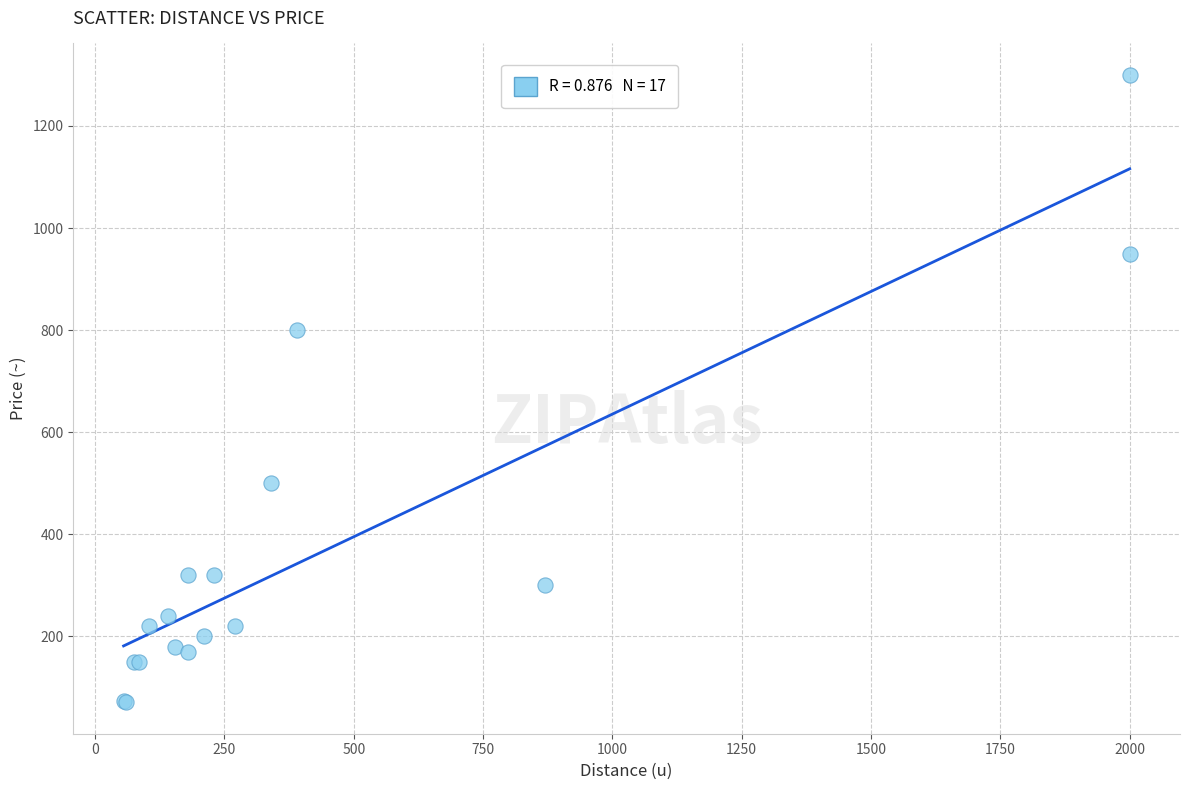

What Y value in the scatter plot is closest to 685?

800